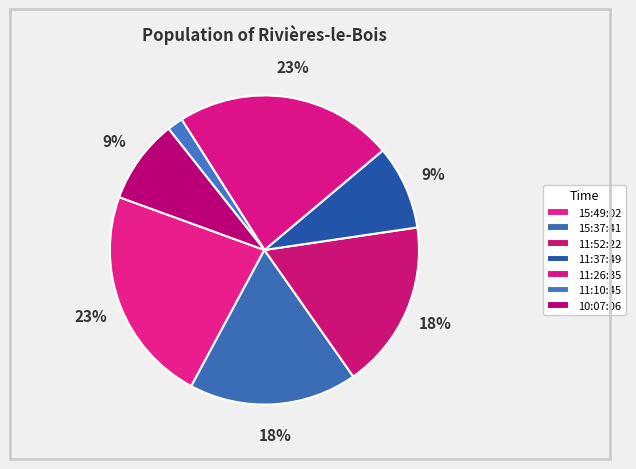

Which category has the biggest portion of the pie?

11:26:35